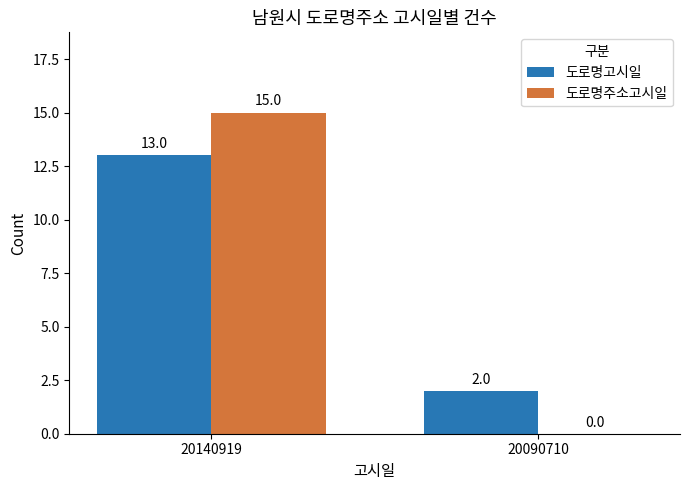

How many distinct data groups are displayed?

2